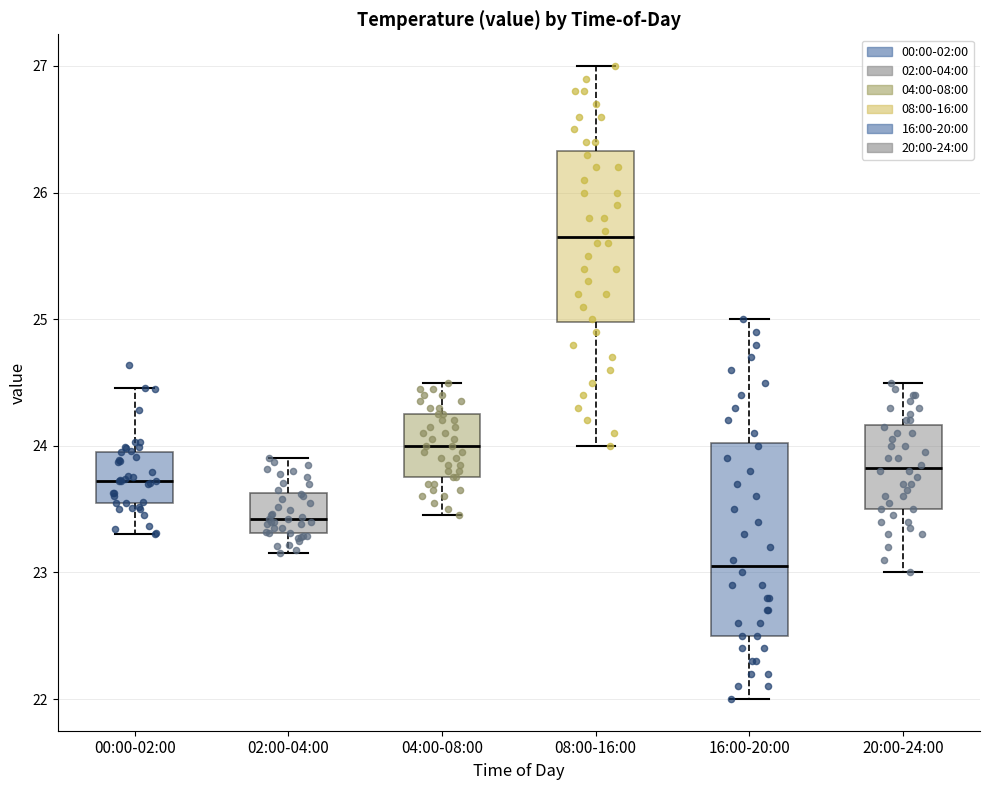

Reading left to right, transcribe this box plot: for each box, give where its median line is, the range the box spans, and where its two whiskers end, as read against the y-axis. The values are not printed on the chart, so give them approximately, as read against the axis.

00:00-02:00: median 23.7, box 23.6 to 24.0, whiskers 23.3 to 24.5
02:00-04:00: median 23.4, box 23.3 to 23.6, whiskers 23.2 to 23.9
04:00-08:00: median 24.0, box 23.8 to 24.3, whiskers 23.5 to 24.5
08:00-16:00: median 25.7, box 25.0 to 26.3, whiskers 24.0 to 27.0
16:00-20:00: median 23.1, box 22.5 to 24.0, whiskers 22.0 to 25.0
20:00-24:00: median 23.8, box 23.5 to 24.2, whiskers 23.0 to 24.5